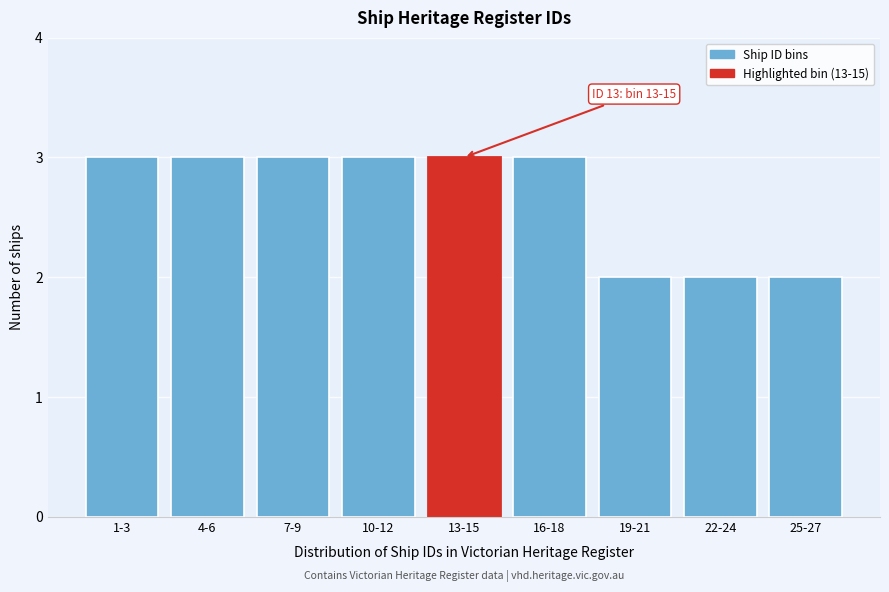

Reading left to right, what are all the values shown in this chart?

1-3=3	4-6=3	7-9=3	10-12=3	13-15=3	16-18=3	19-21=2	22-24=2	25-27=2